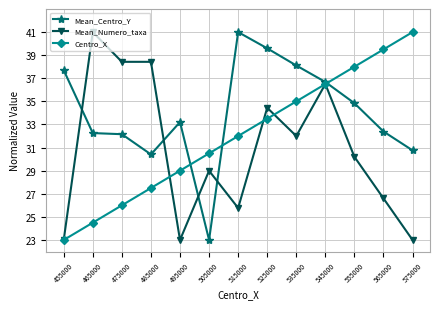

What is the value of the Mean_Centro_Y point at the 2nd from the left?

32.3